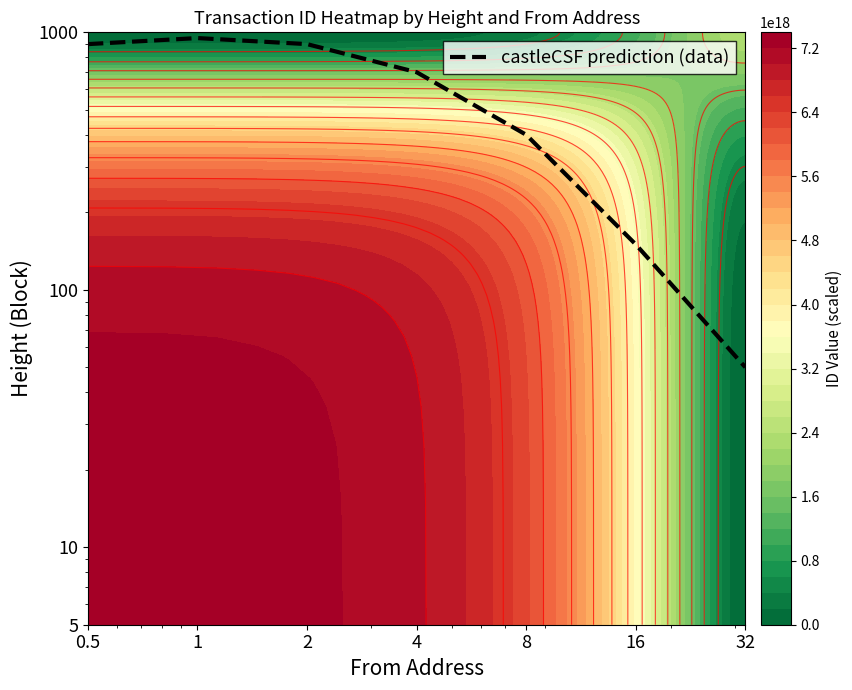

What is the difference between the maximum and second lowest values?

800